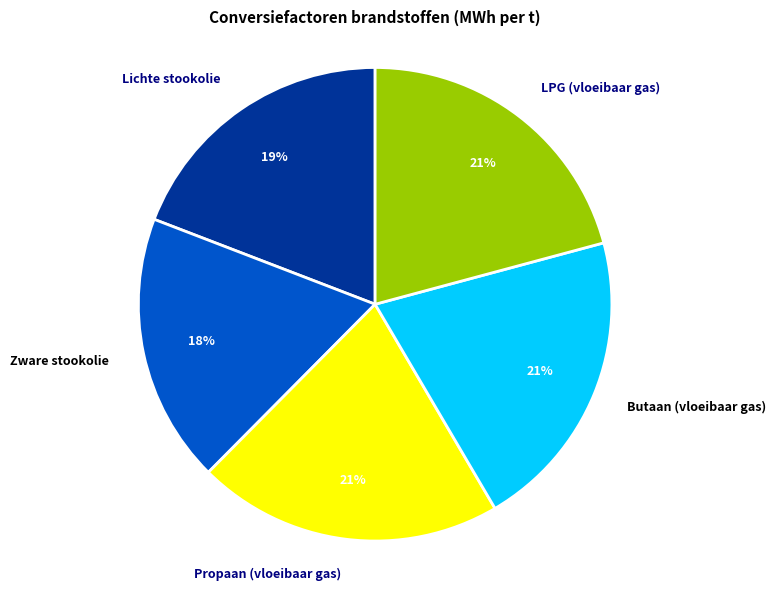

Is there a majority slice in this chart?

No